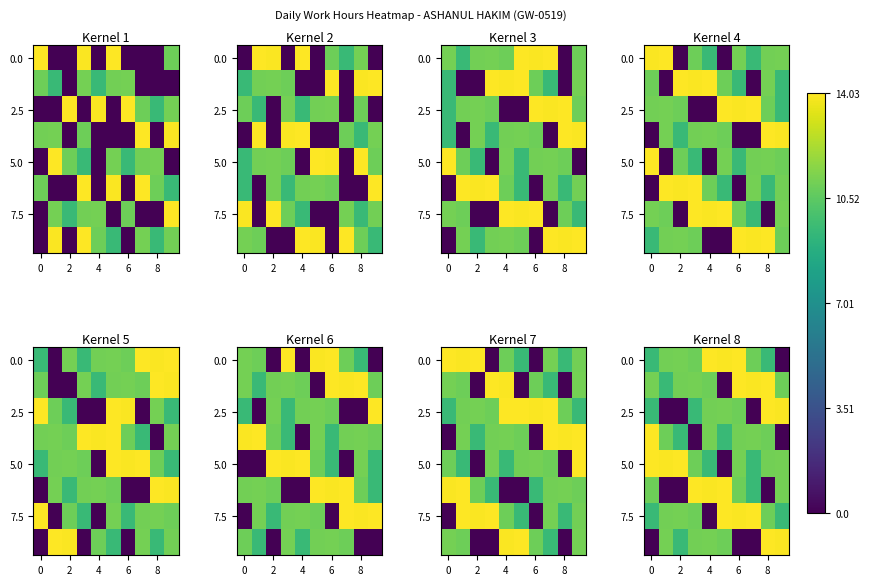

Count the number of data series in this chart.

8